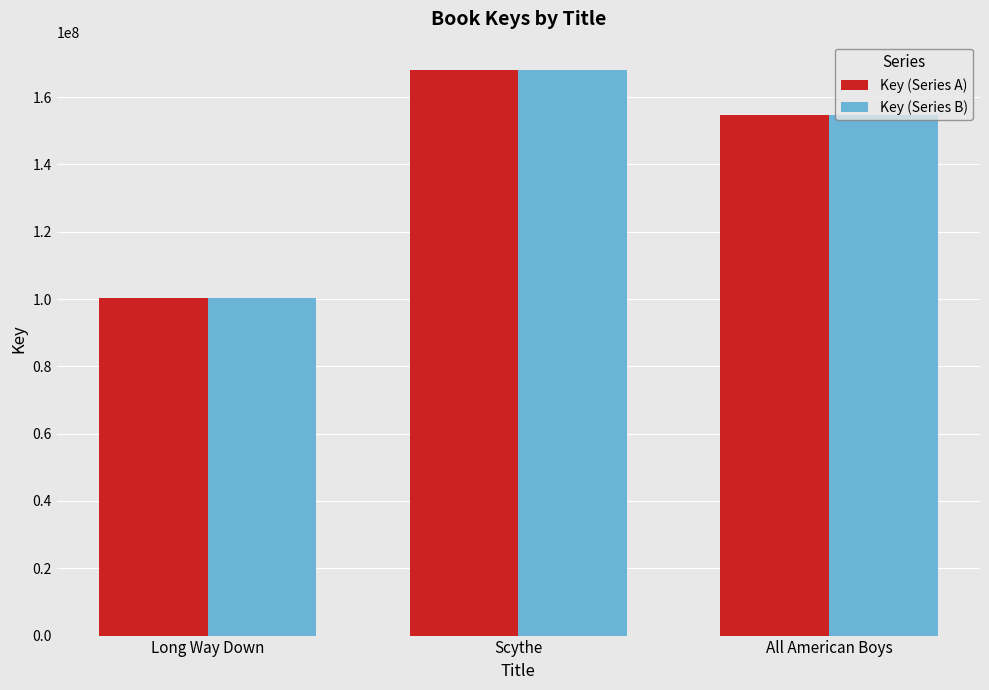

Reading right to left, what are all the values shown in this chart?

Key (Series A): 154558184	168081974	100356512
Key (Series B): 154558184	168081974	100356512